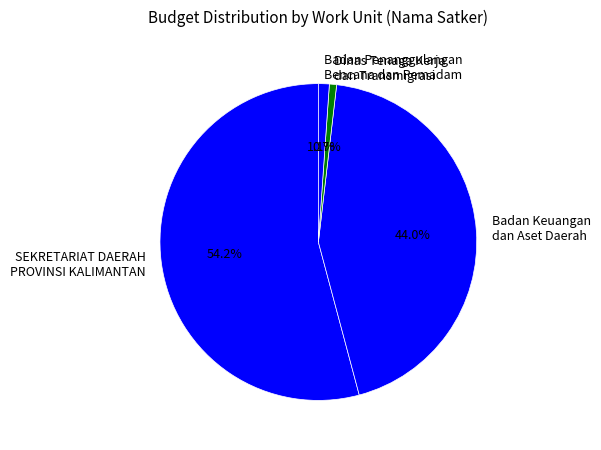

Approximately how many times larger is the value at SEKRETARIAT DAERAH PROVINSI KALIMANTAN compared to Badan Keuangan dan Aset Daerah?

1.2